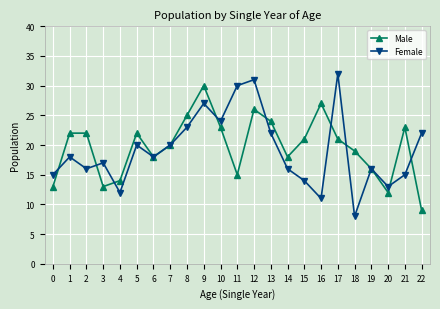

What is the sum of all Female values?

440